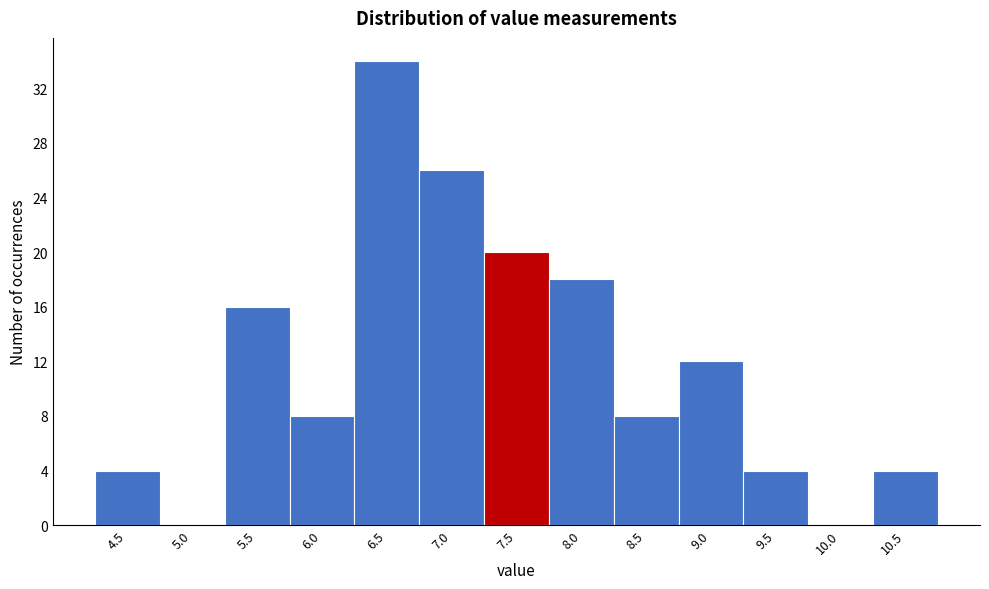

Reading left to right, what are all the values shown in this chart?

4.5=4	5.0=0	5.5=16	6.0=8	6.5=34	7.0=26	7.5=20	8.0=18	8.5=8	9.0=12	9.5=4	10.0=0	10.5=4